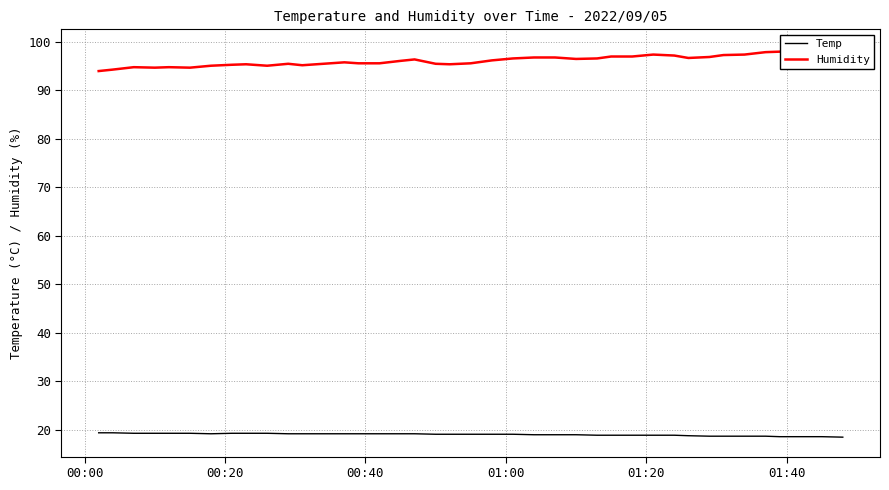

What is the minimum value for Temp?

18.5